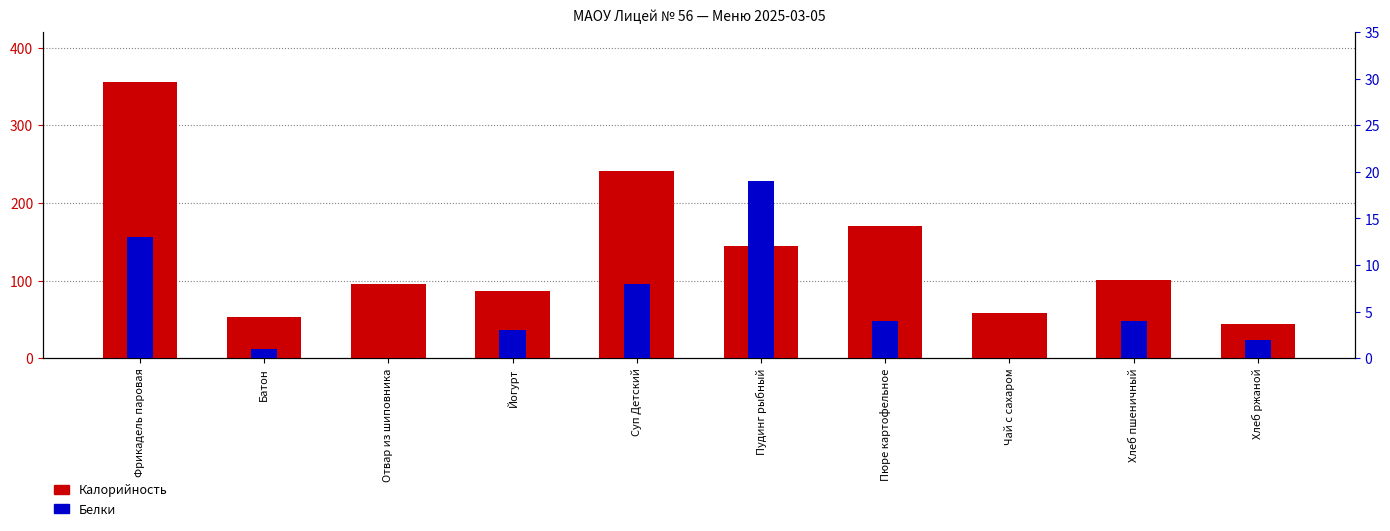

What is the difference between the Калорийность values at Суп Детский and Хлеб ржаной?

197